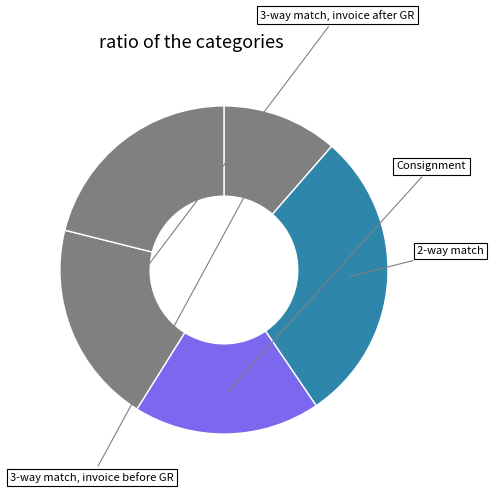

Count the number of slices in the pie.

5